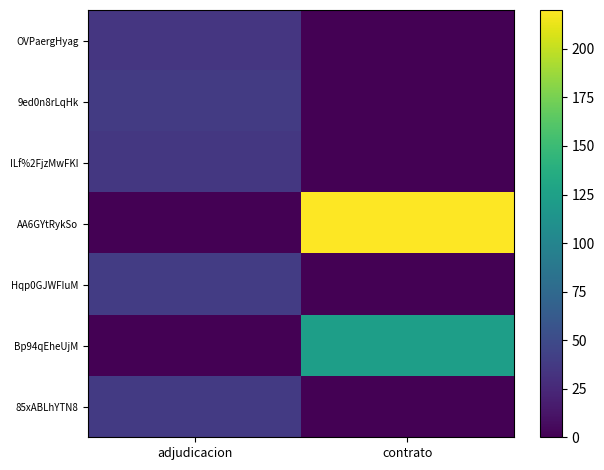

What is the maximum value shown in the chart?

220